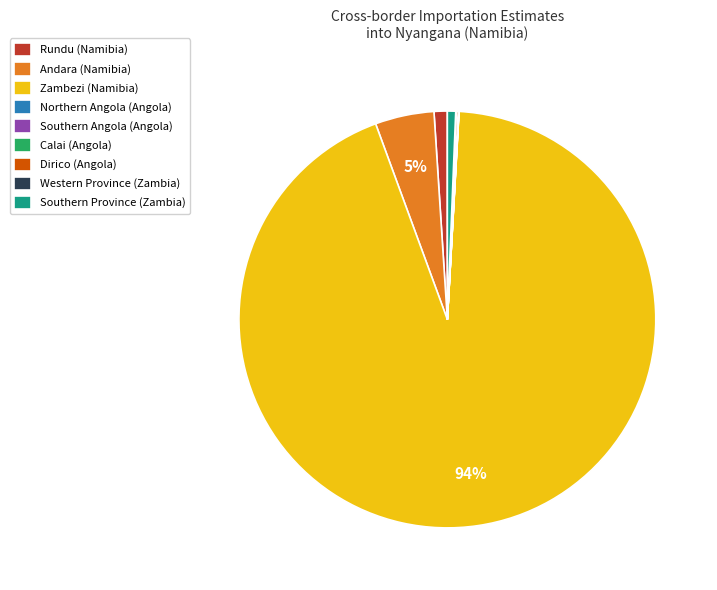

To the nearest percent, what portion does Rundu (Namibia) represent?

1%